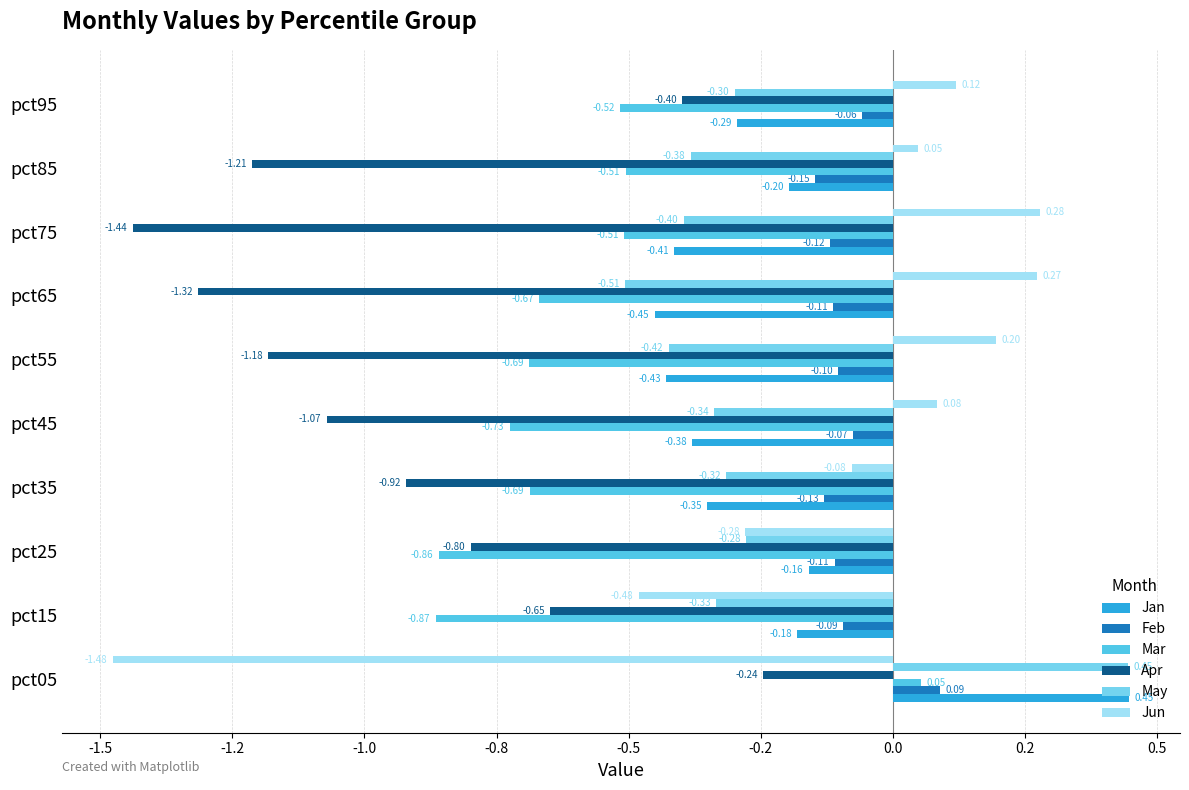

How many bars are there in each group?

6